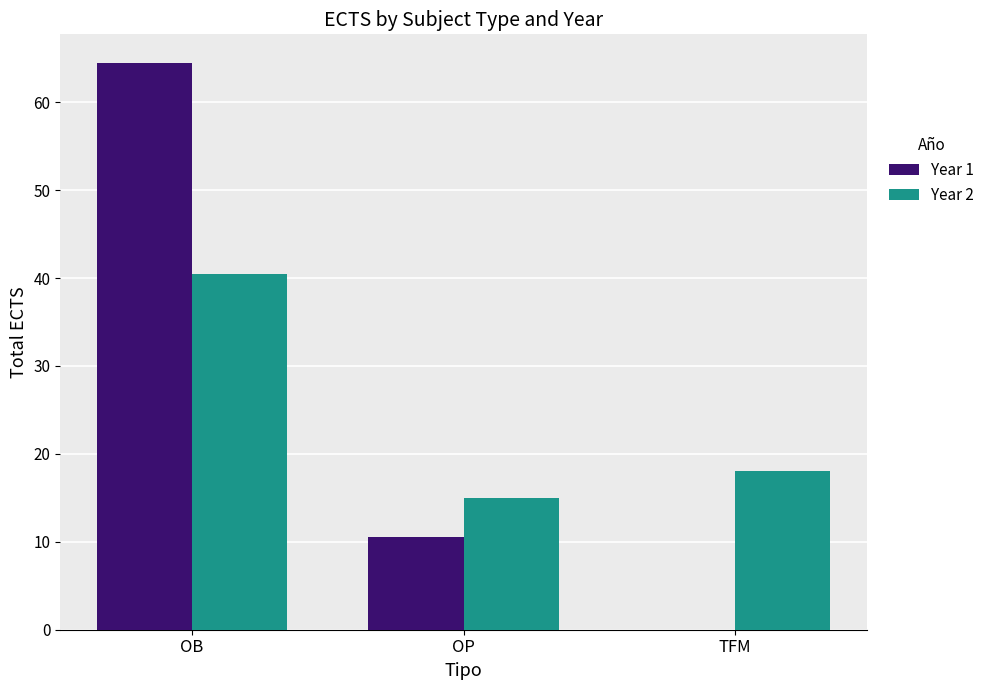

The Year 1 series shows -36.7 at TFM. True or false?

False